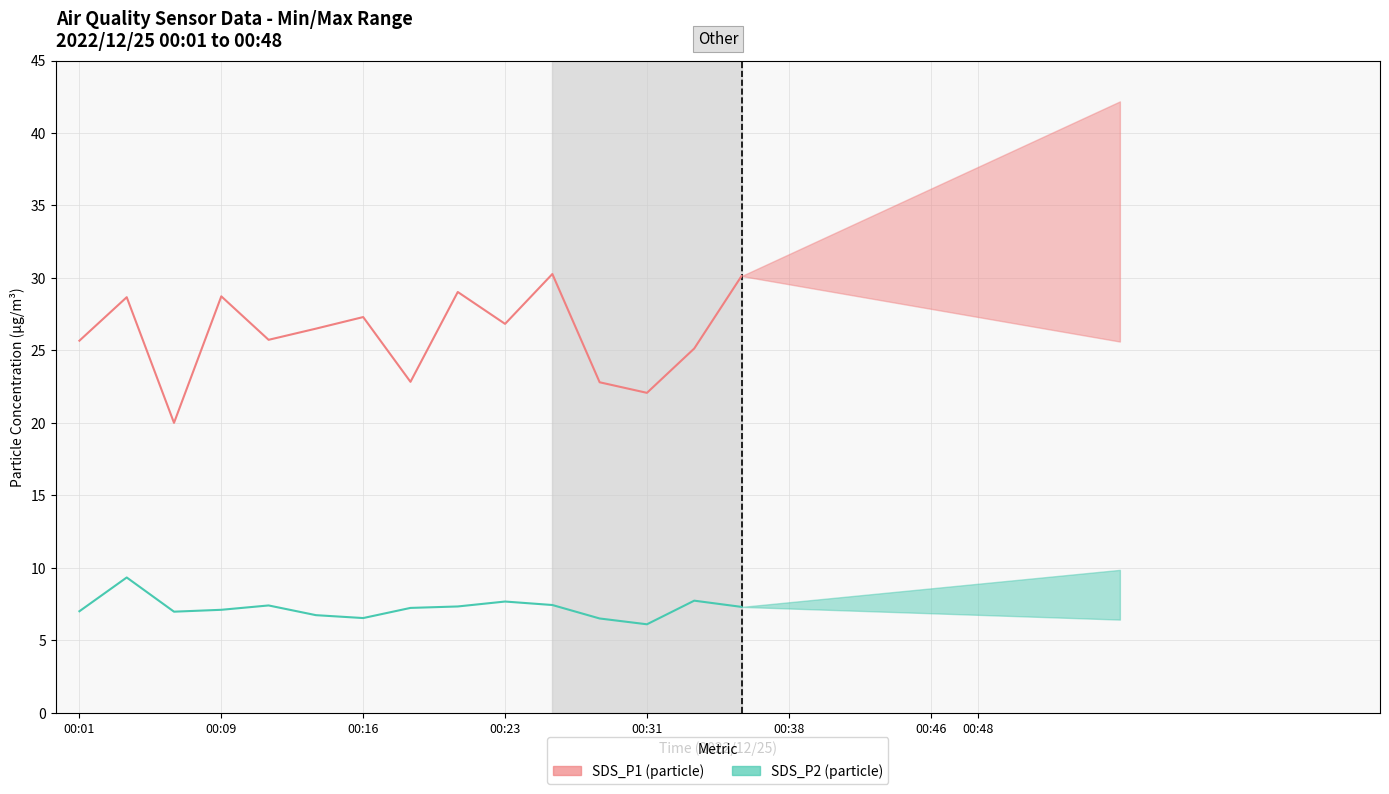

What is the sum of all SDS_P1 (particle) values?

391.7